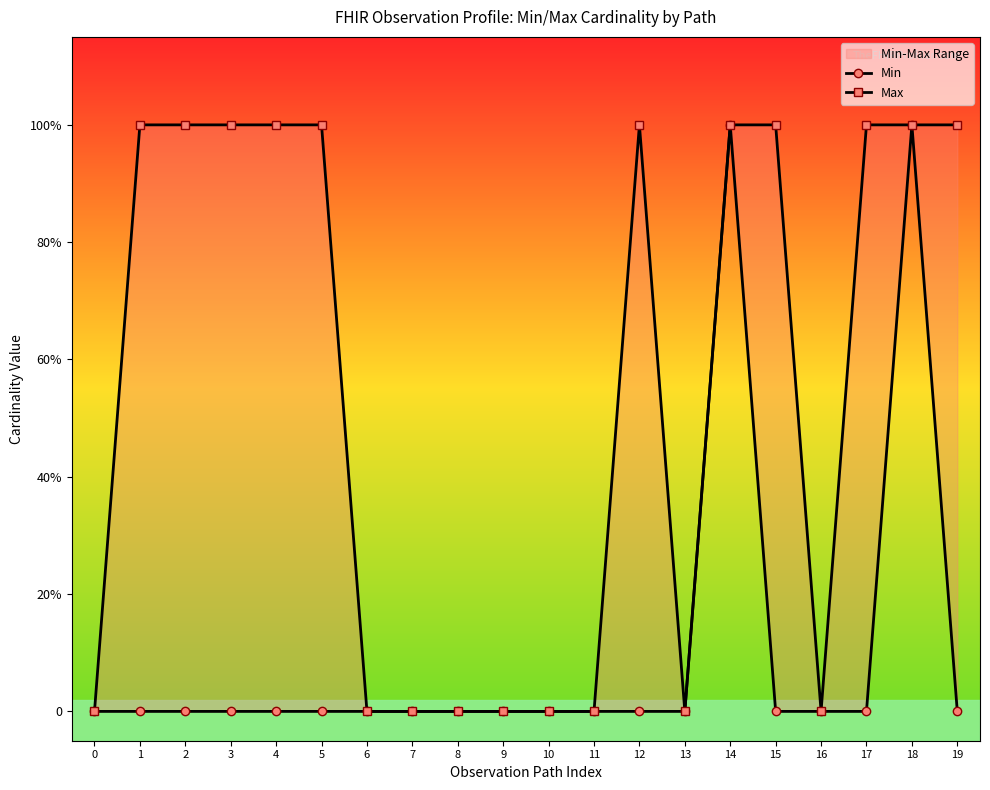

Does the chart have visible grid lines?

No